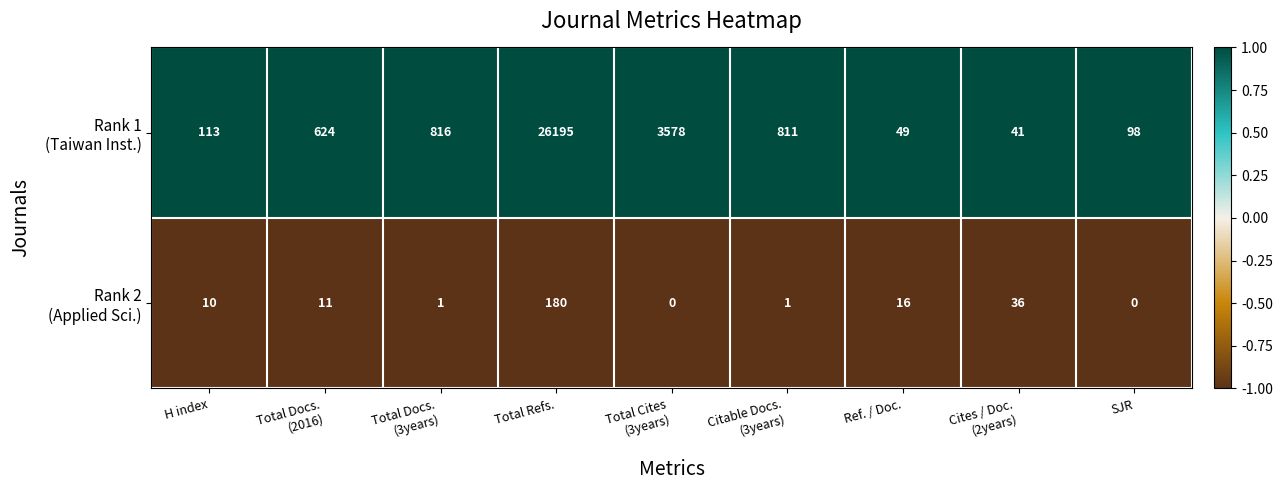

At which category is the sum across all series the highest?

Total Refs.